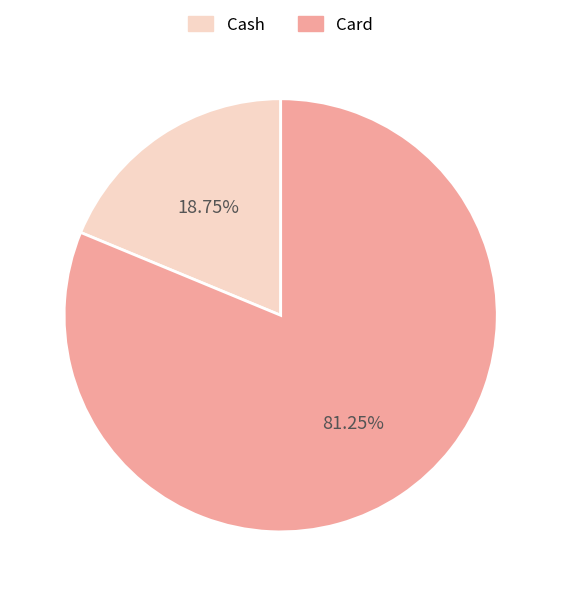

The Card slice represents 81% of the pie. True or false?

True